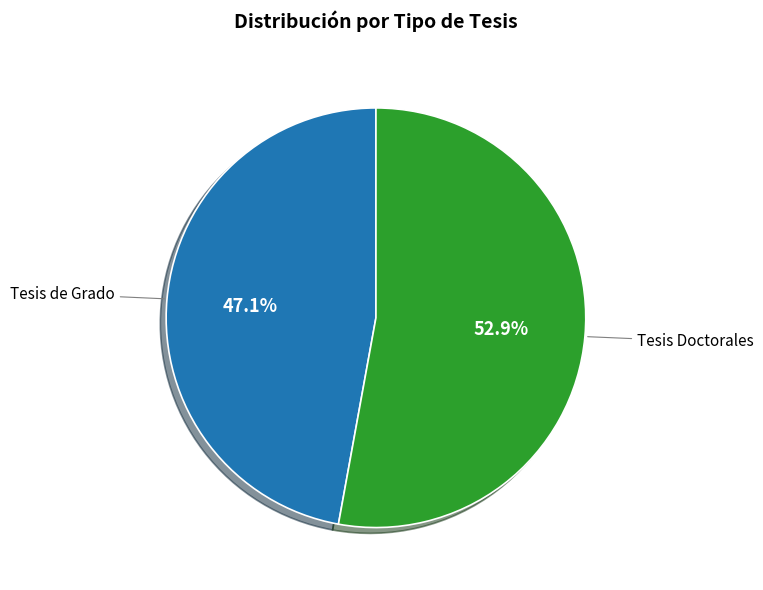

What percentage do Tesis Doctorales and Tesis de Grado together represent?

100.0%